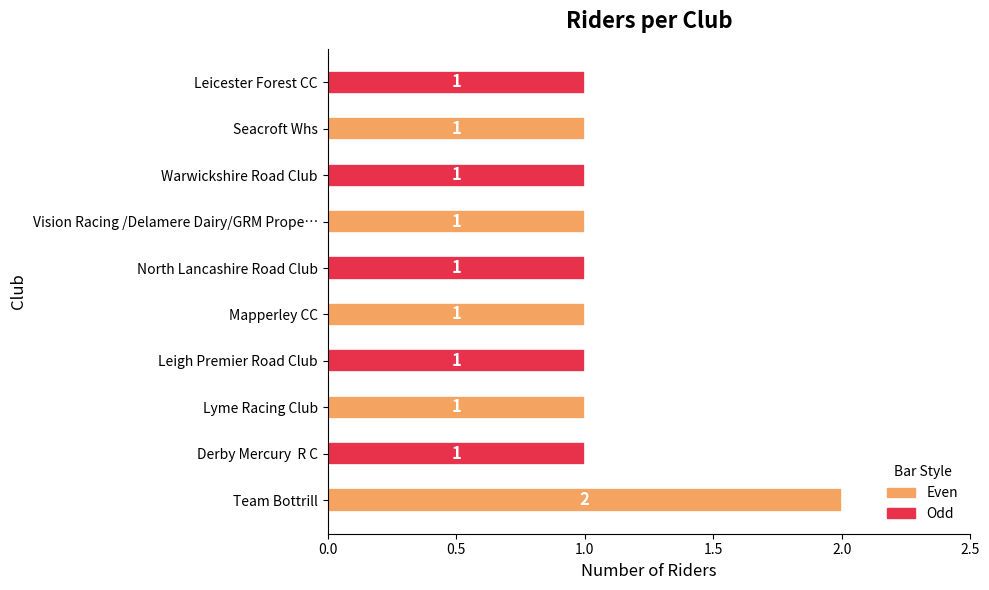

What is the sum of all values?

11